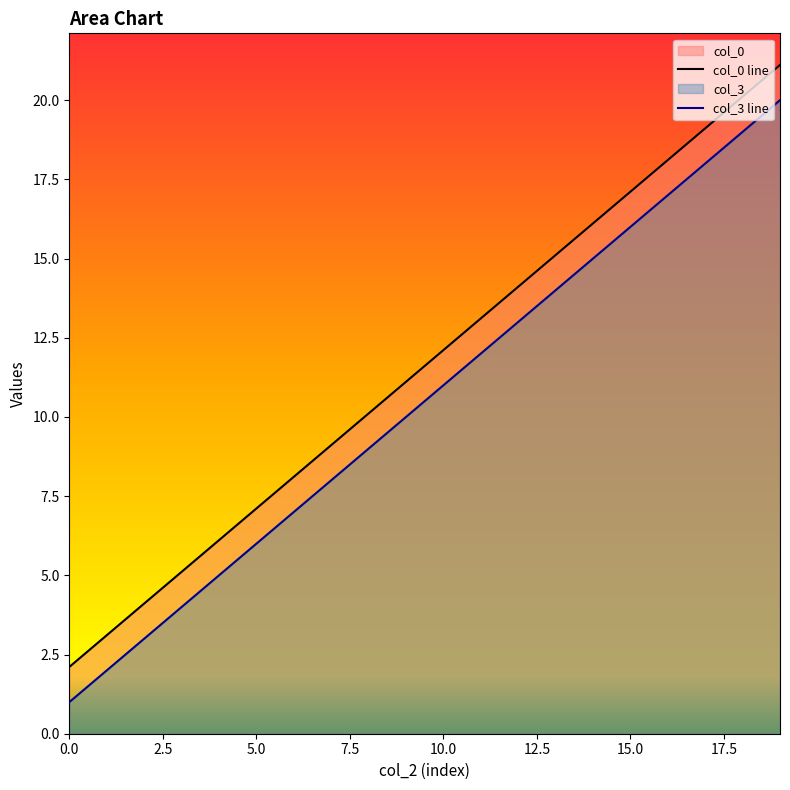

Reading left to right, what are all the values shown in this chart?

col_0 line: 2.1	3.1	4.1	5.1	6.1	7.1	8.1	9.1	10.1	11.1	12.1	13.1	14.1	15.1	16.1	17.1	18.1	19.1	20.1	21.1
col_3 line: 1.0	2.0	3.0	4.0	5.0	6.0	7.0	8.0	9.0	10.0	11.0	12.0	13.0	14.0	15.0	16.0	17.0	18.0	19.0	20.0